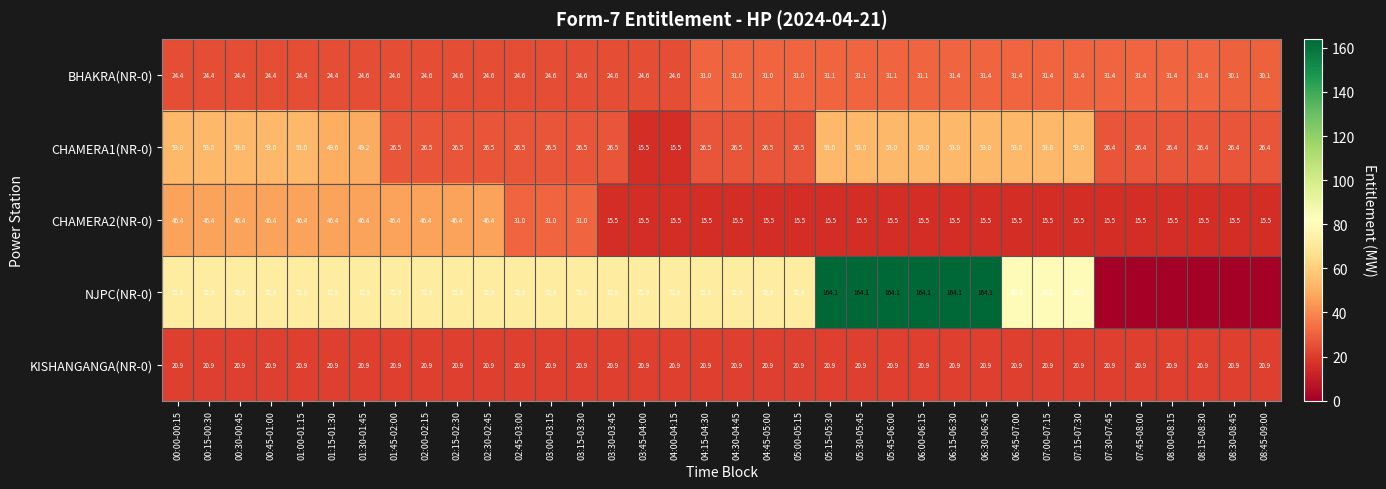

What value does the CHAMERA1(NR-0) series have at 02:15-02:30?

26.5